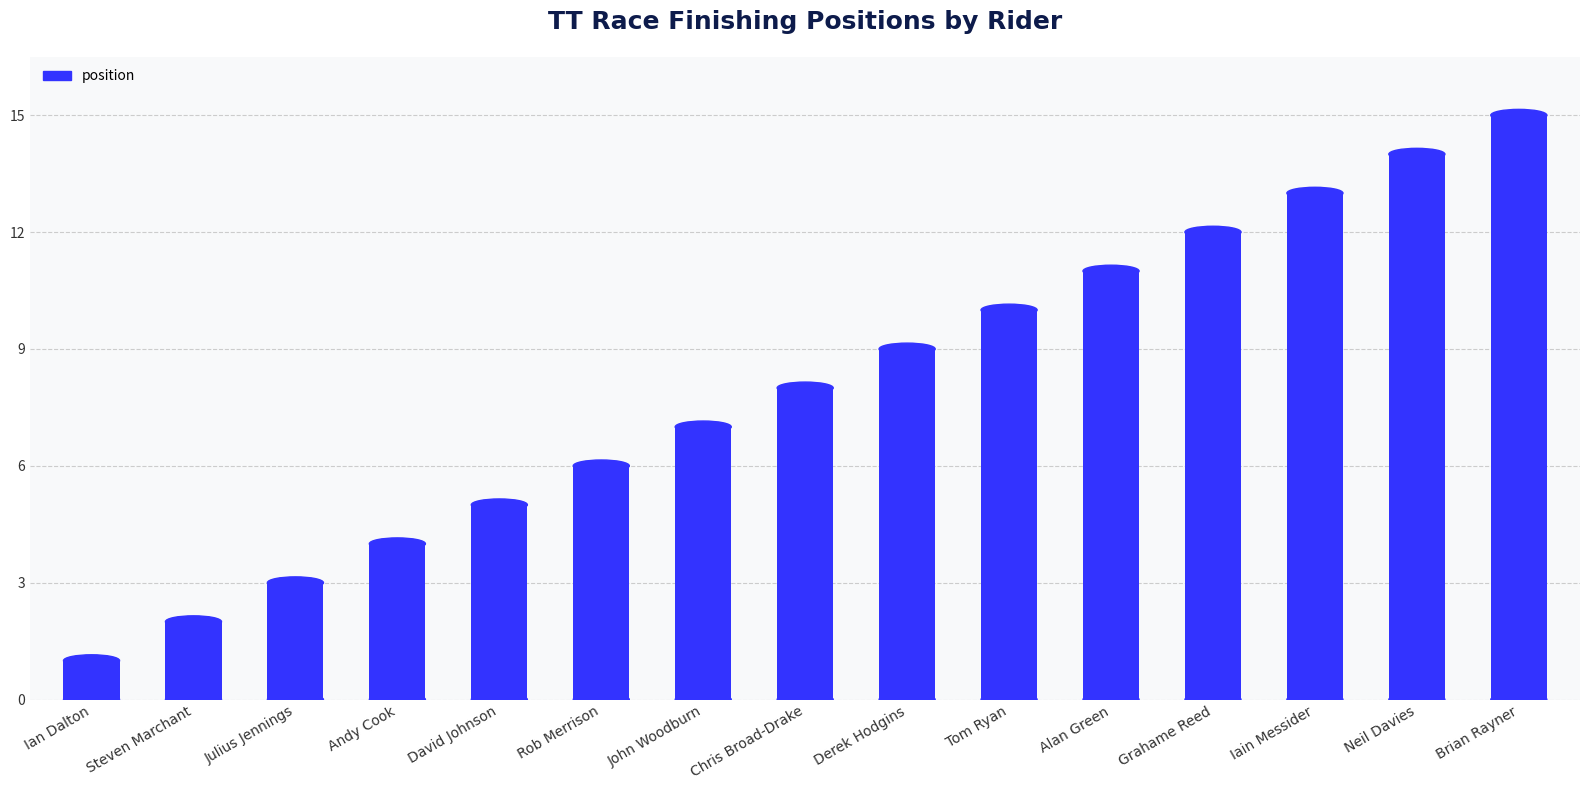

Rank the categories by value from highest to lowest.

Brian Rayner, Neil Davies, Iain Messider, Grahame Reed, Alan Green, Tom Ryan, Derek Hodgins, Chris Broad-Drake, John Woodburn, Rob Merrison, David Johnson, Andy Cook, Julius Jennings, Steven Marchant, Ian Dalton